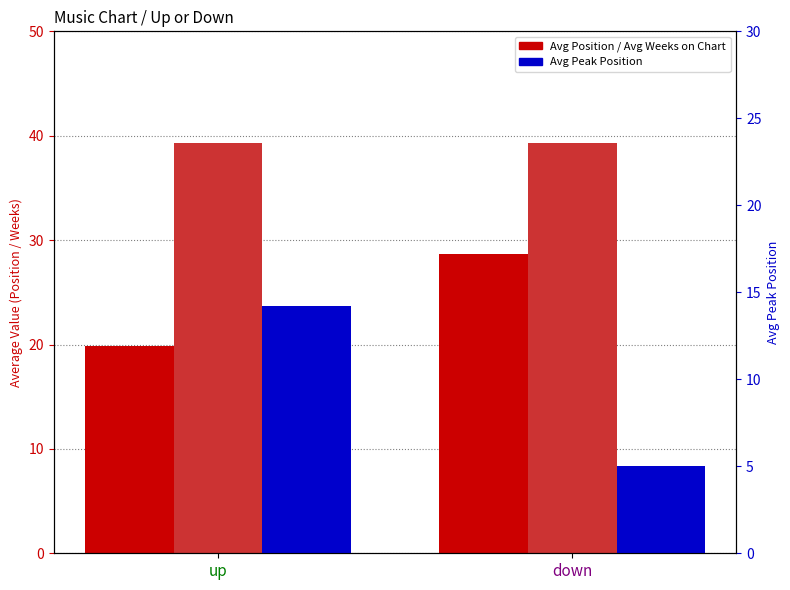

The value of Avg Weeks on Chart at down is 64.8. True or false?

False